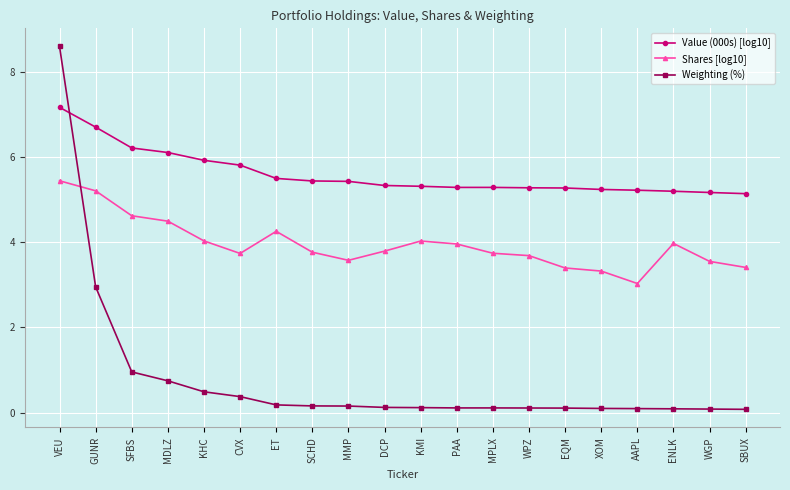

What is the difference between the second highest and second lowest values in the Shares [log10] series?

1.9